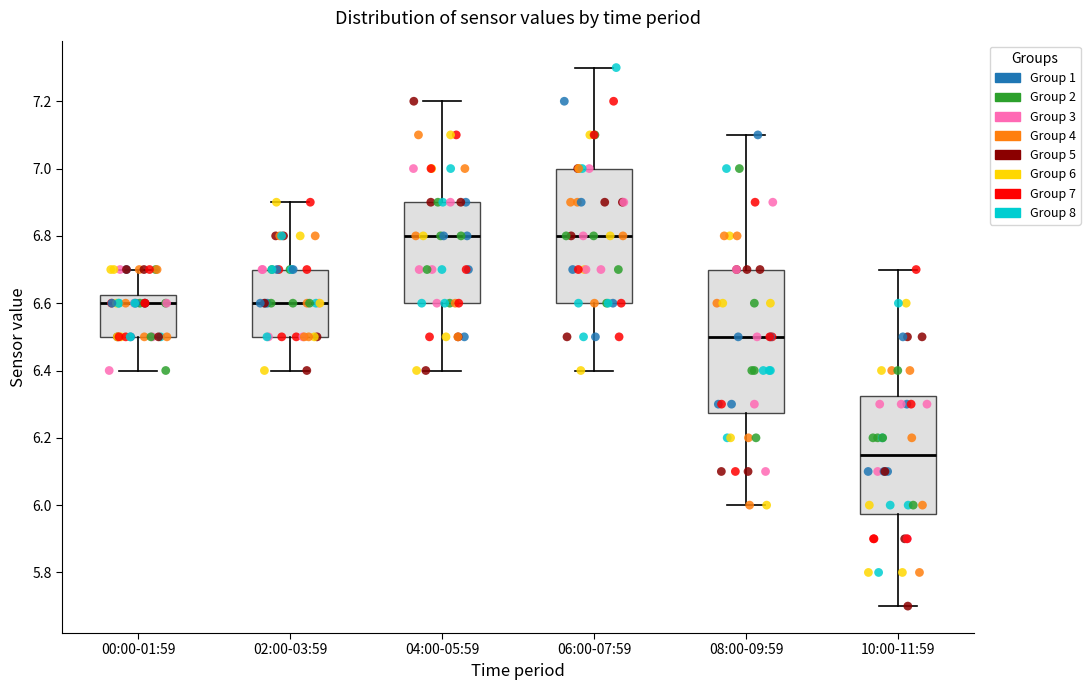

Reading left to right, transcribe this box plot: for each box, give where its median line is, the range the box spans, and where its two whiskers end, as read against the y-axis. The values are not printed on the chart, so give them approximately, as read against the axis.

00:00-01:59: median 6.60, box 6.50 to 6.62, whiskers 6.40 to 6.70
02:00-03:59: median 6.60, box 6.50 to 6.70, whiskers 6.40 to 6.90
04:00-05:59: median 6.80, box 6.60 to 6.90, whiskers 6.40 to 7.20
06:00-07:59: median 6.80, box 6.60 to 7.00, whiskers 6.40 to 7.30
08:00-09:59: median 6.50, box 6.28 to 6.70, whiskers 6.00 to 7.10
10:00-11:59: median 6.16, box 5.98 to 6.32, whiskers 5.70 to 6.70